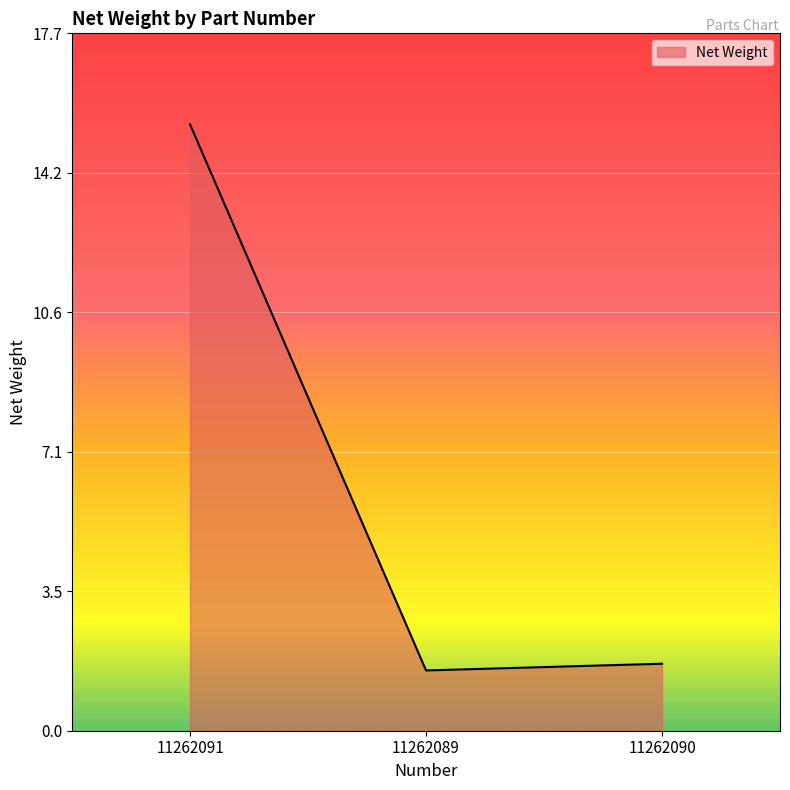

True or false: the data shows 0.8 at 11262090.

False